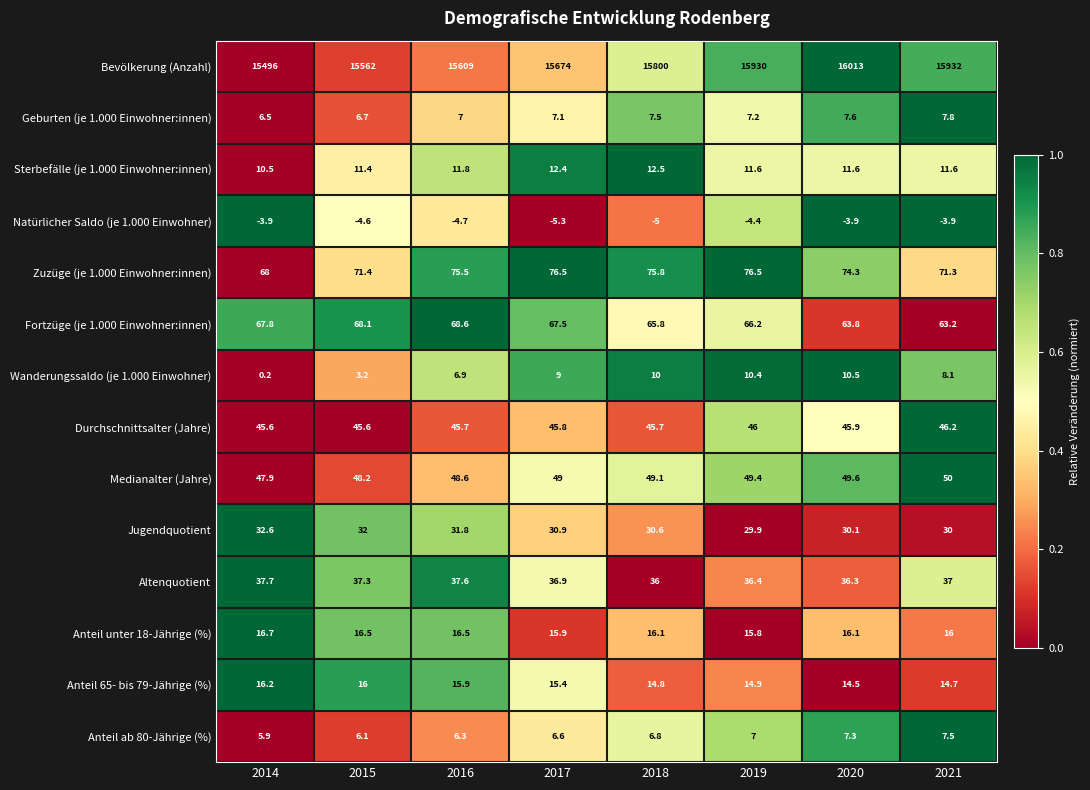

At which category is the sum across all series the highest?

2020